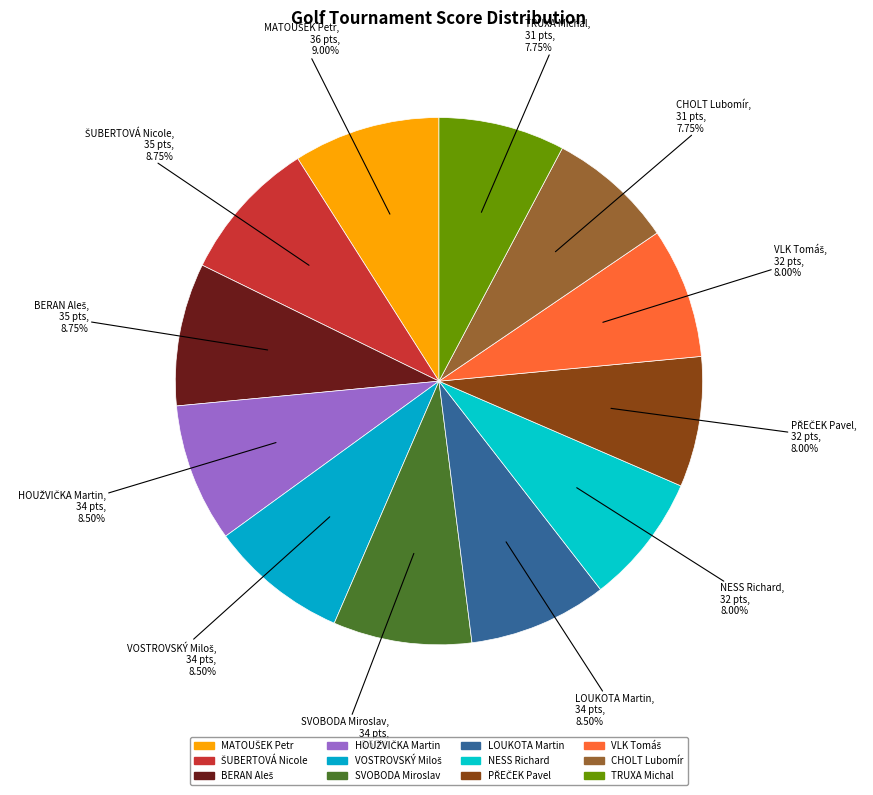

How many slices are in this pie chart?

12